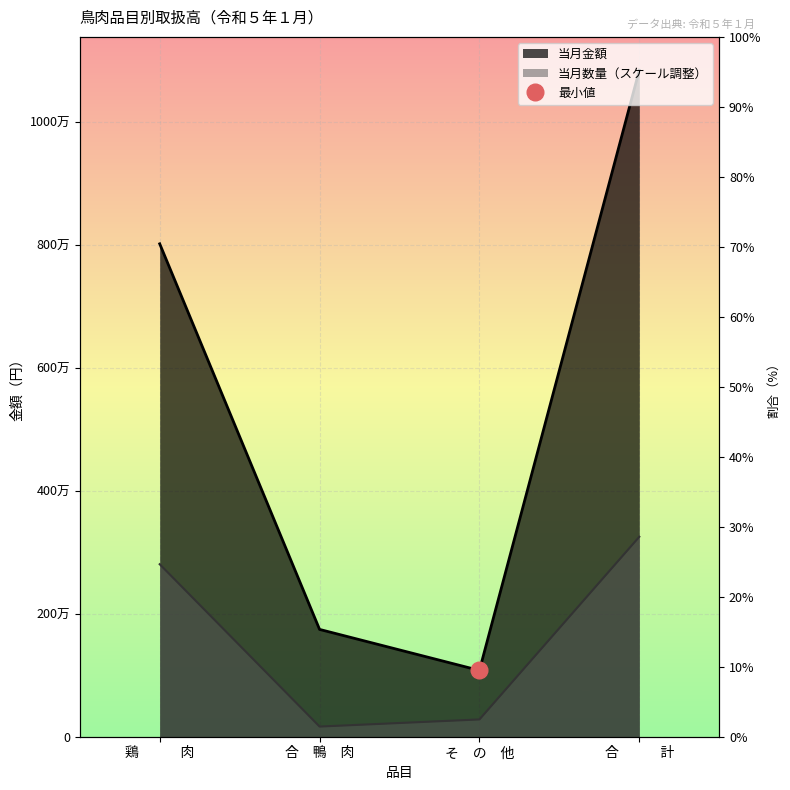

How many distinct data groups are displayed?

2